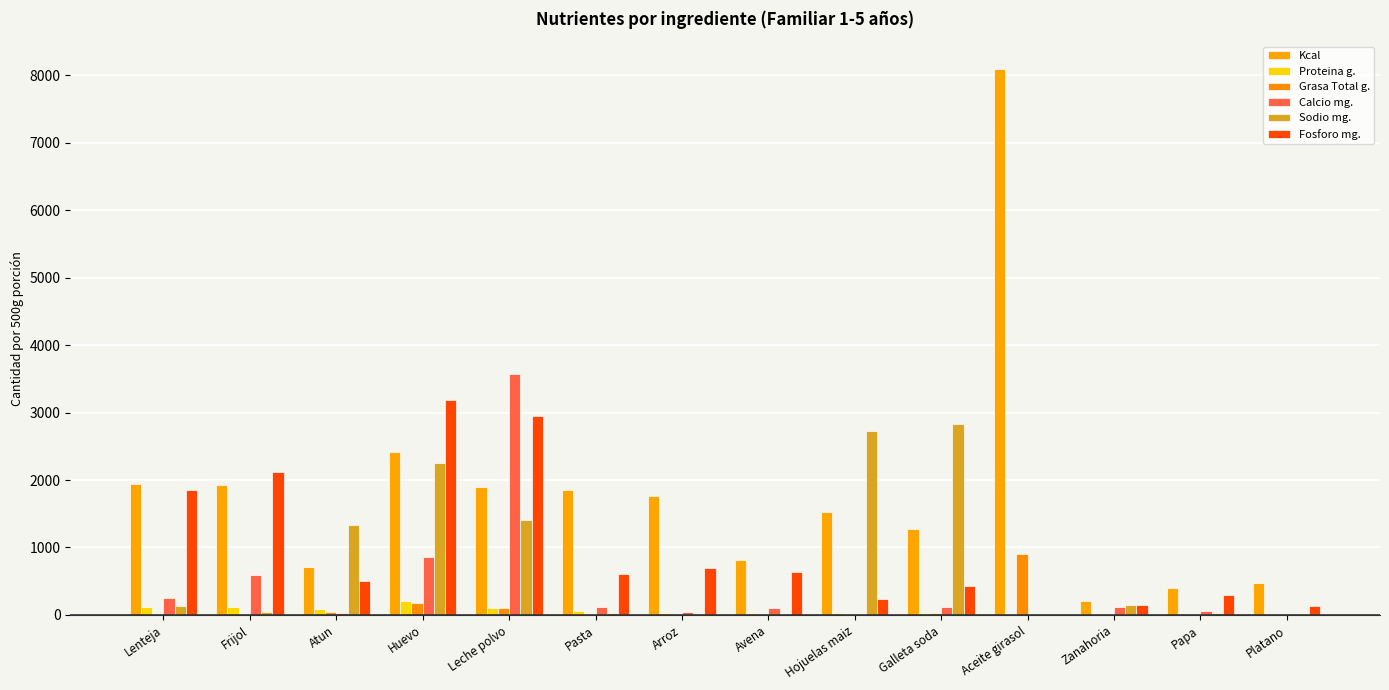

Is the value of Fosforo mg. at Pasta greater than the value of Proteina g. at Pasta?

Yes